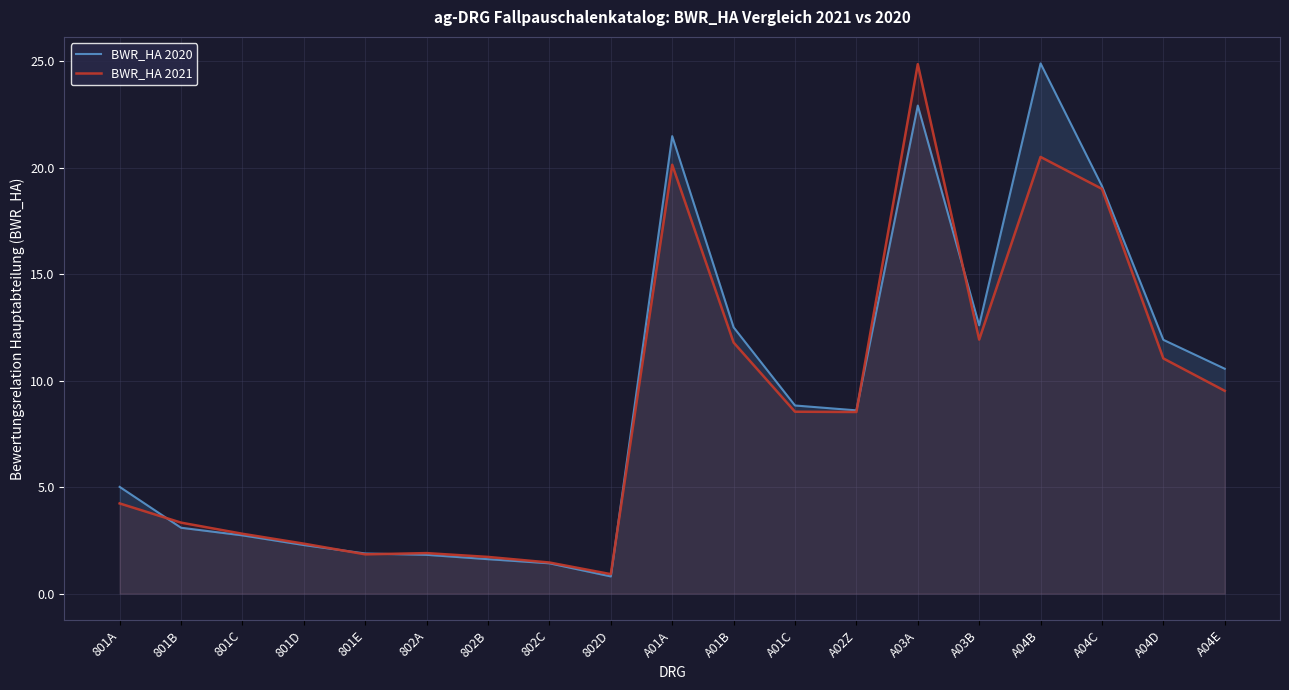

Is it true that BWR_HA 2021 equals 1.8 at 801E?

True